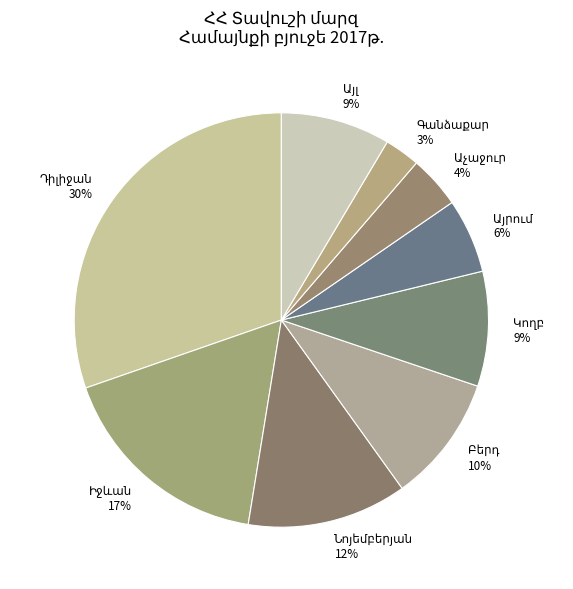

Does any single category account for the majority?

No